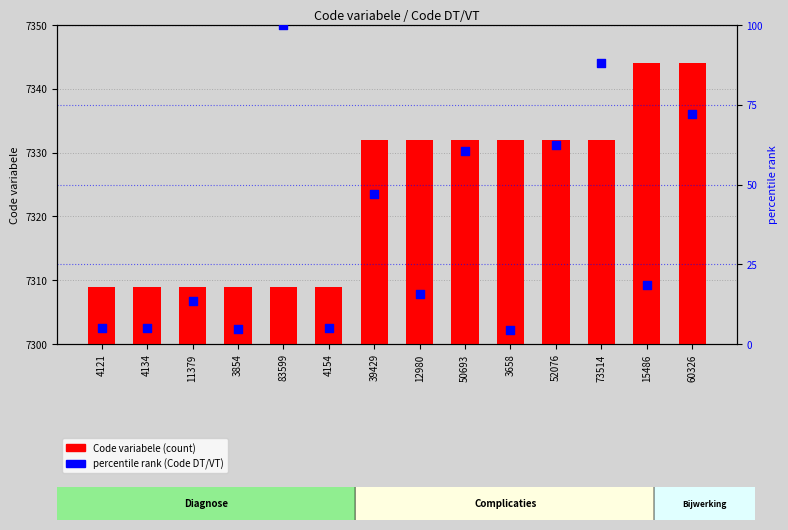

Is the value of Code variabele at 73514 greater than the value of percentile rank (Code DT/VT) at 3658?

Yes